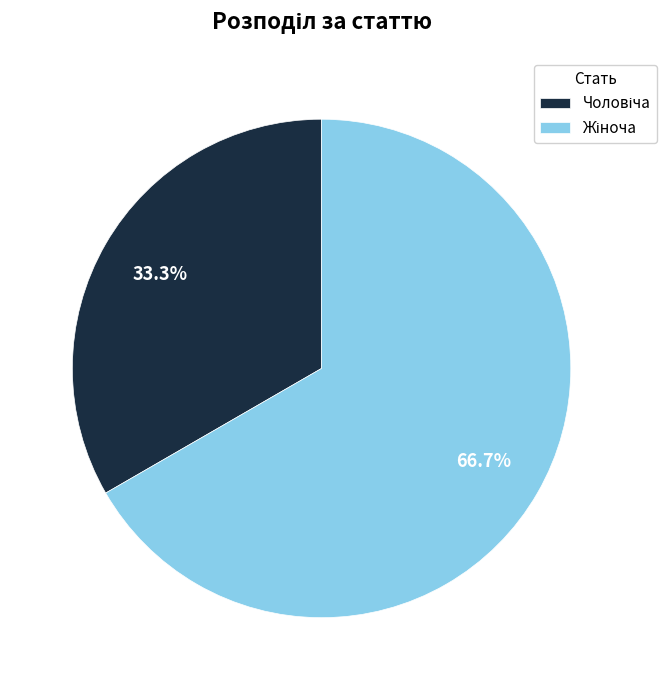

Is there a majority slice in this chart?

Yes